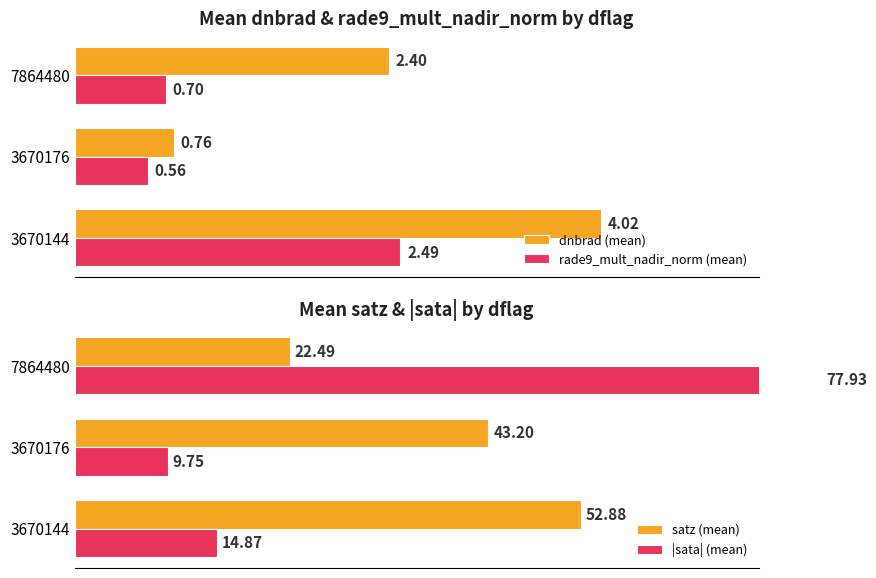

What is the minimum value shown in the chart?

0.6